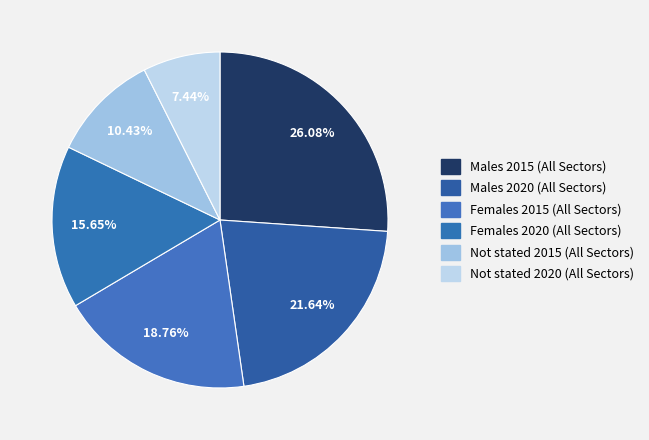

How many segments does this pie chart have?

6